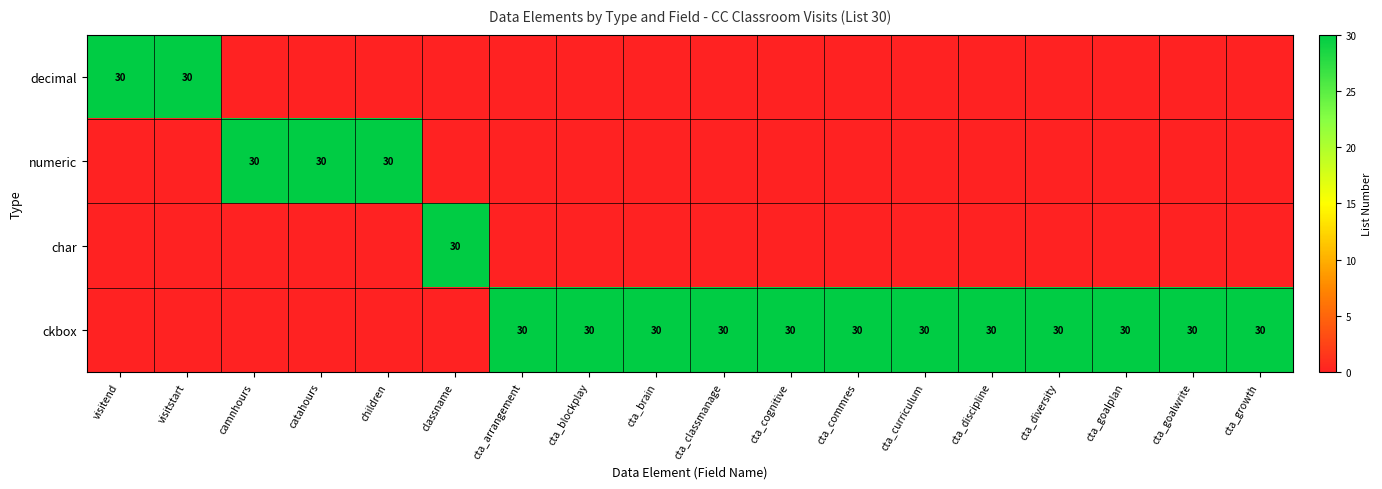

The value of decimal at visitstart is 30. True or false?

True